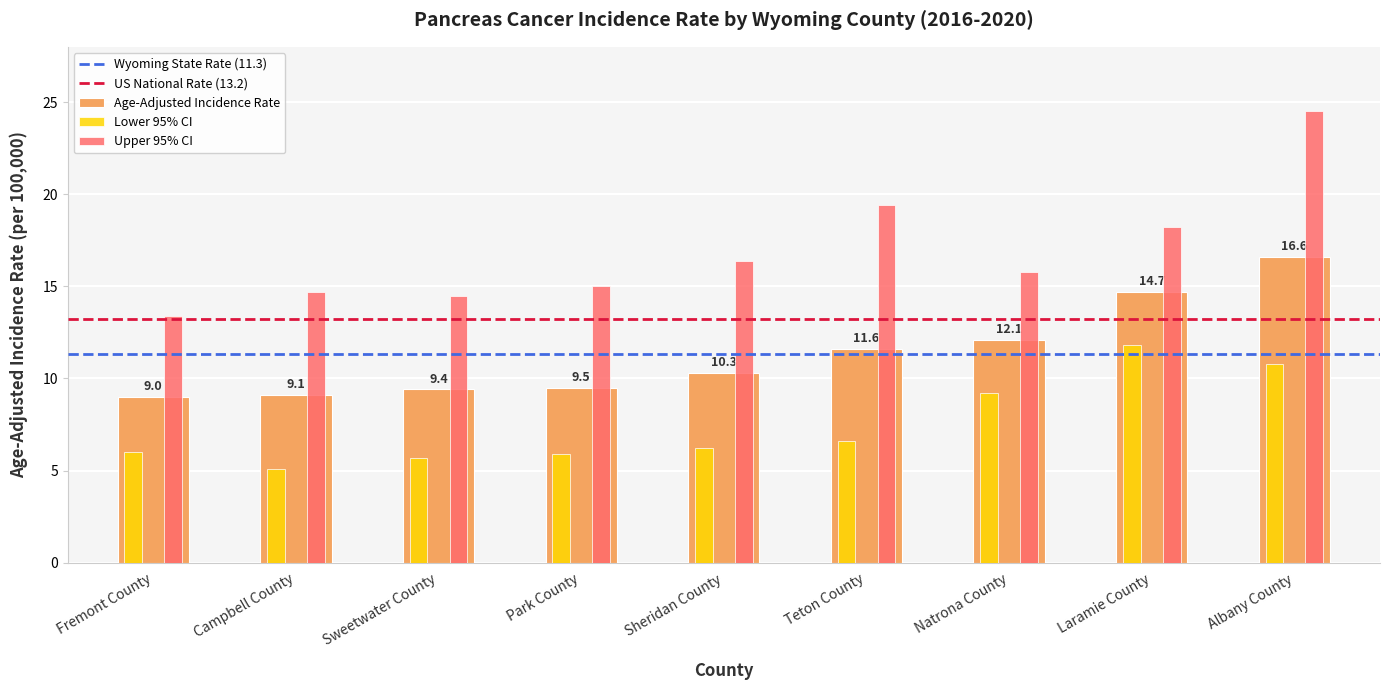

What is the lowest value of the Upper 95% CI series?

13.4